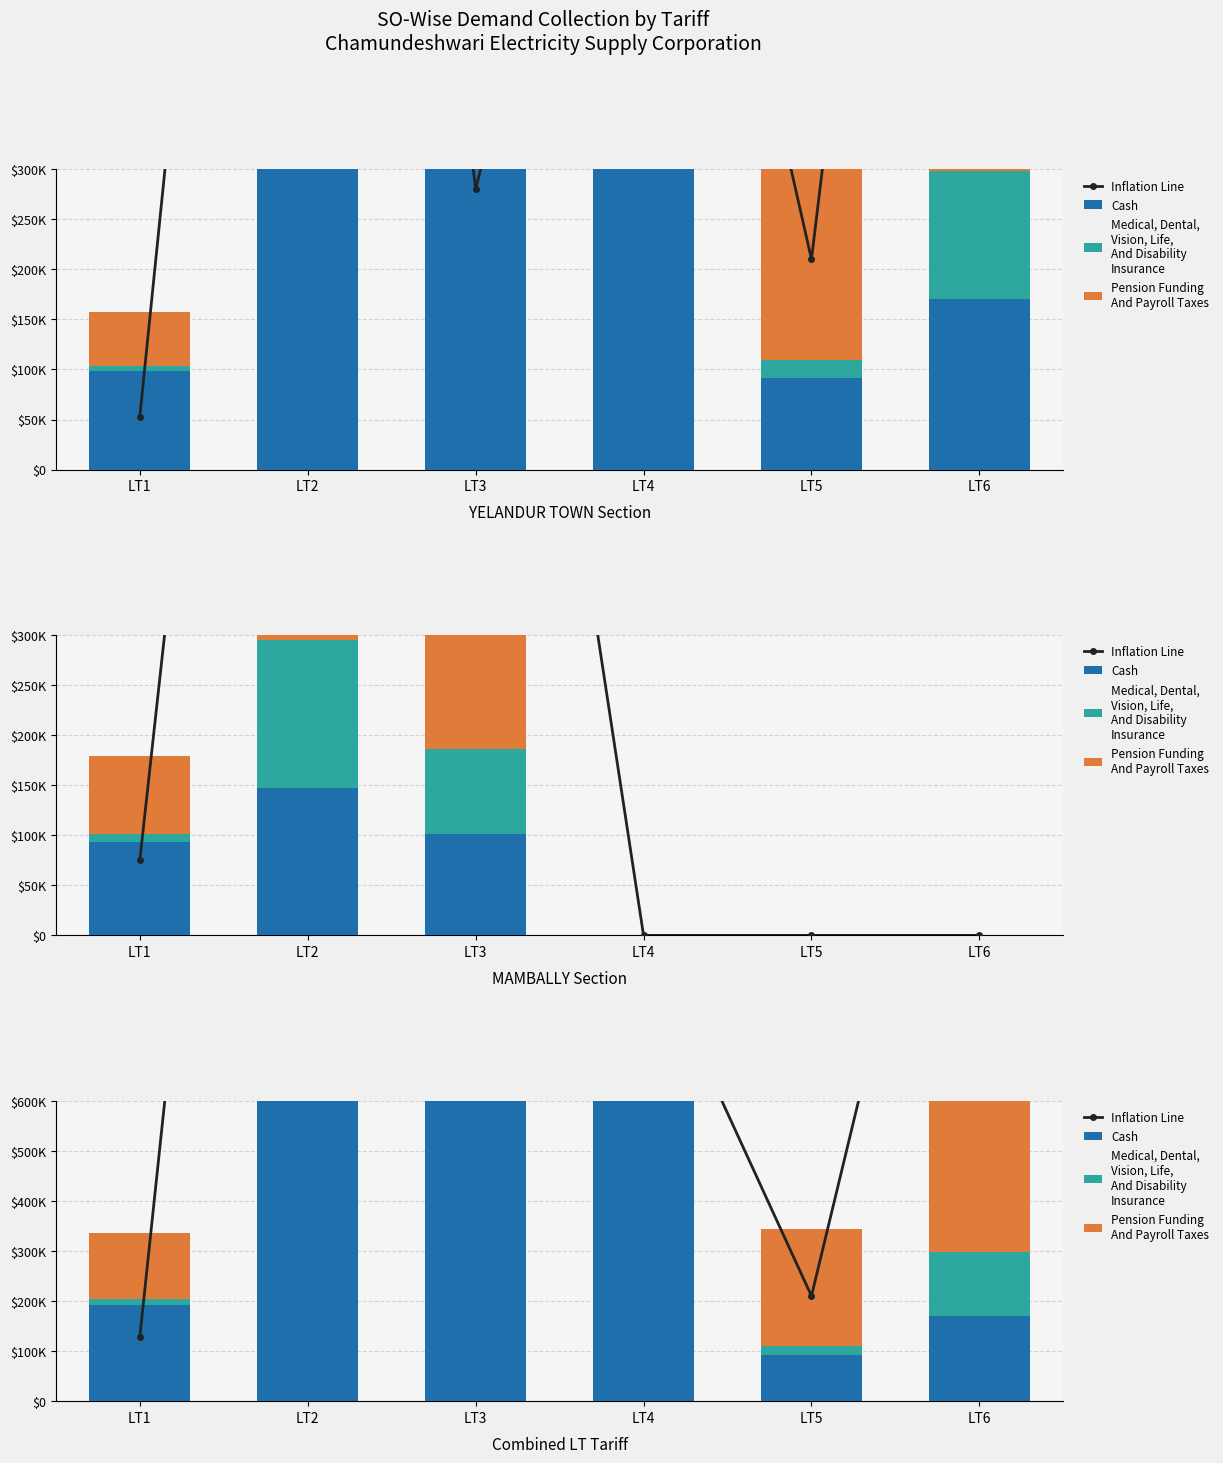

Reading left to right, list all the values displayed in this chart.

Inflation Line: LT1=128000.0	LT2=3300000.0	LT3=1380000.0	LT4=940000.0	LT5=210000.0	LT6=1600000.0
Cash: LT1=191797.0	LT2=2167919.7	LT3=1714570.9	LT4=1101900.0	LT5=91303.1	LT6=170094.0
Medical, Dental,
Vision, Life,
And Disability
Insurance: LT1=13109.0	LT2=307333.0	LT3=191267.0	LT4=133834.0	LT5=18066.0	LT6=127833.0
Pension Funding
And Payroll Taxes: LT1=131031.0	LT2=3481691.0	LT3=1438567.9	LT4=983679.9	LT5=234027.0	LT6=1700454.0